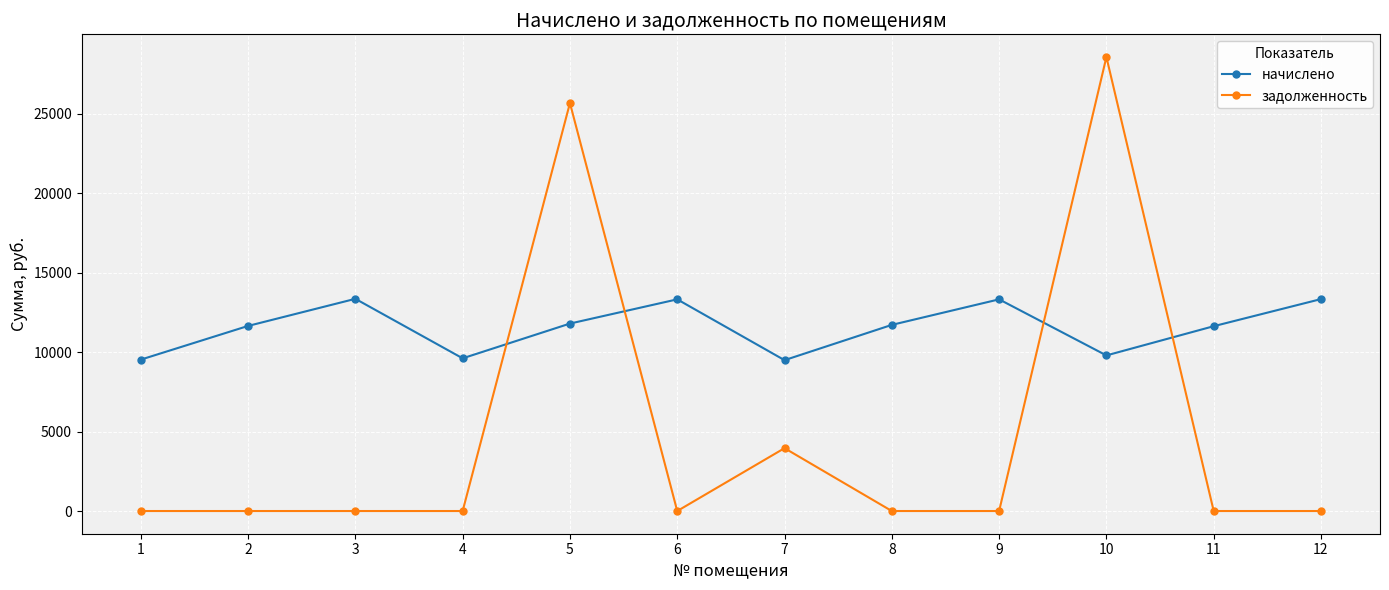

What is the value of the начислено point at the 1st from the left?

9522.0